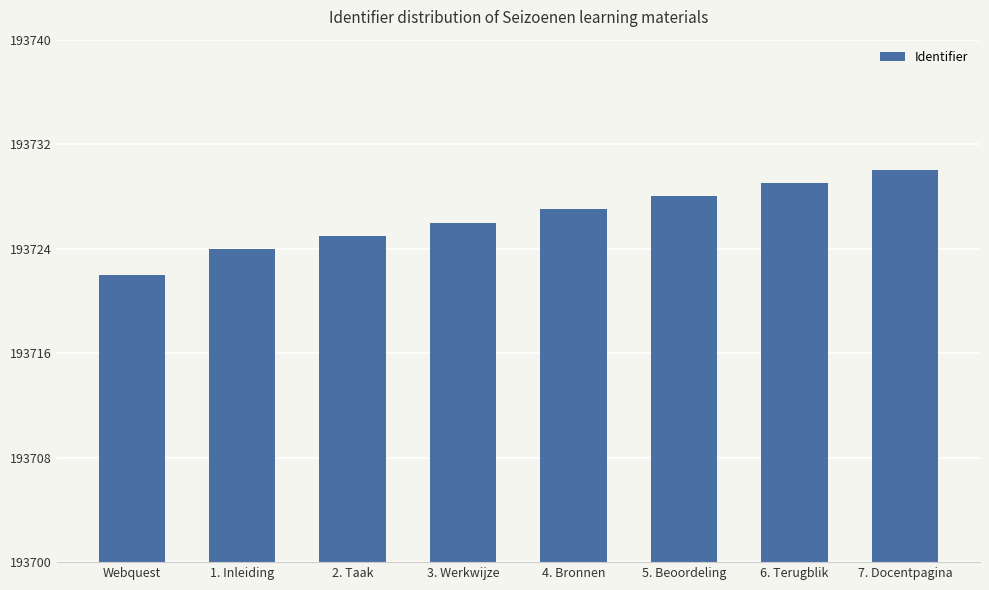

True or false: the data shows 290567 at 3. Werkwijze.

False